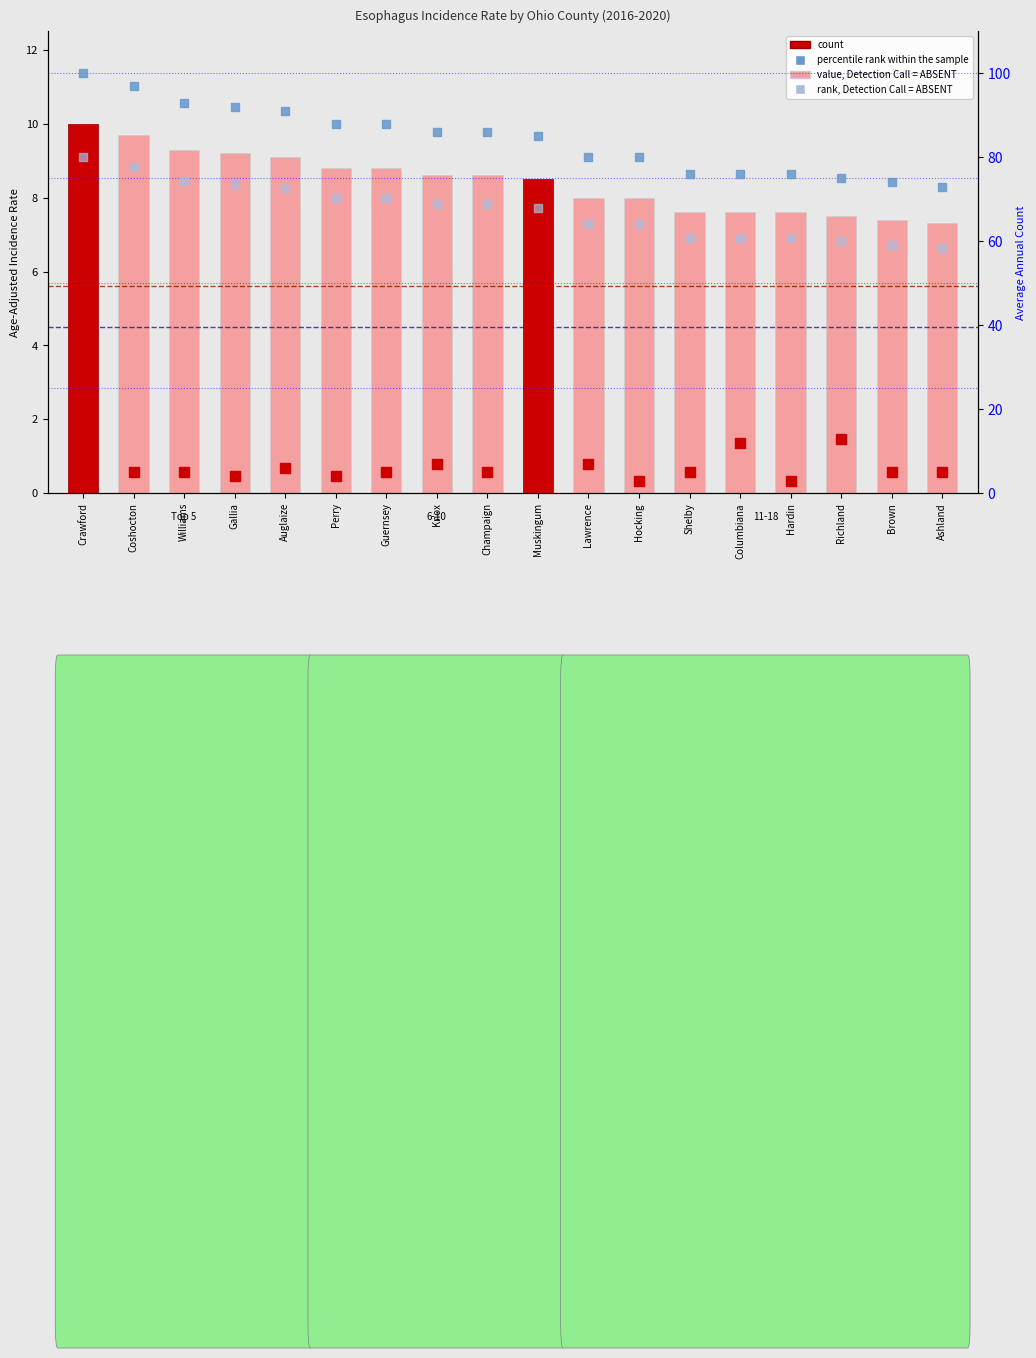

Which series has the widest spread of Y values?

percentile rank within the sample